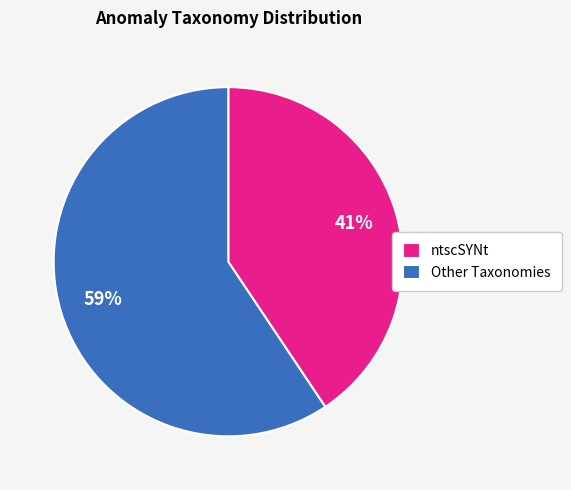

Is the sum of ntscSYNt and Other Taxonomies greater than half?

Yes